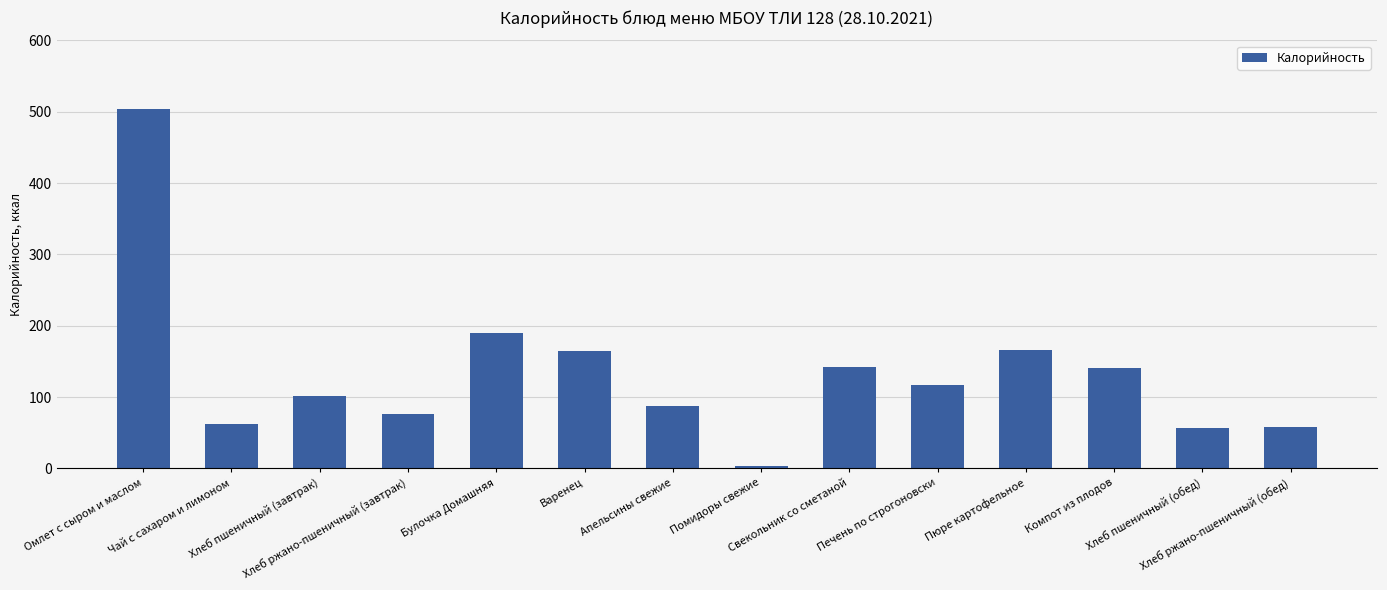

How many distinct data groups are displayed?

1